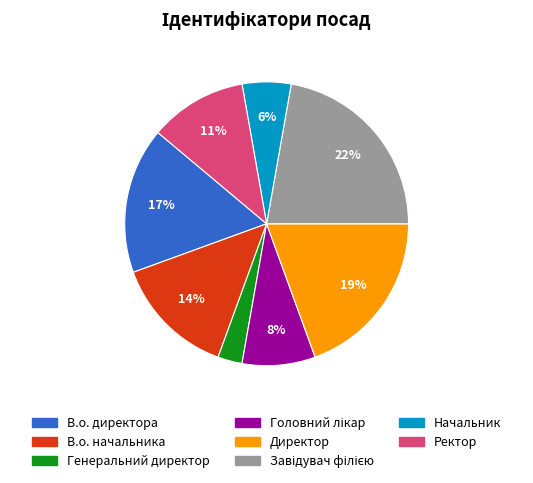

Between Ректор and Генеральний директор, which is larger?

Ректор